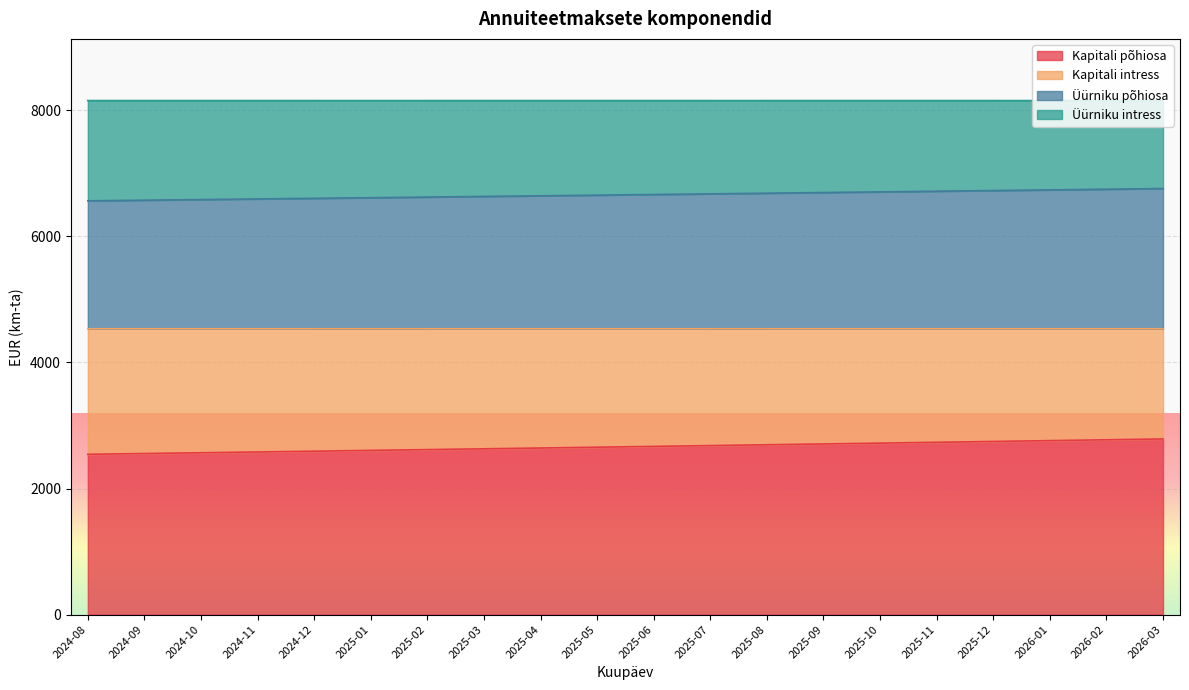

What is the total value across all series at 2024-12?

8155.7